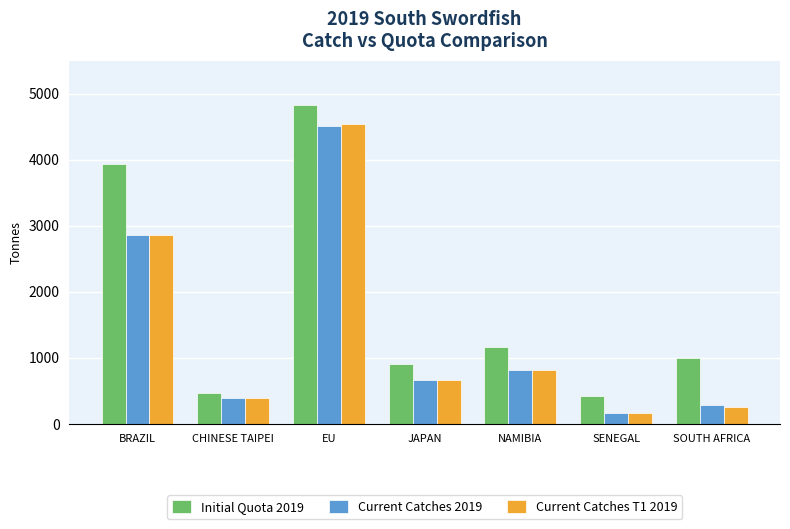

How many bars are there in total?

21